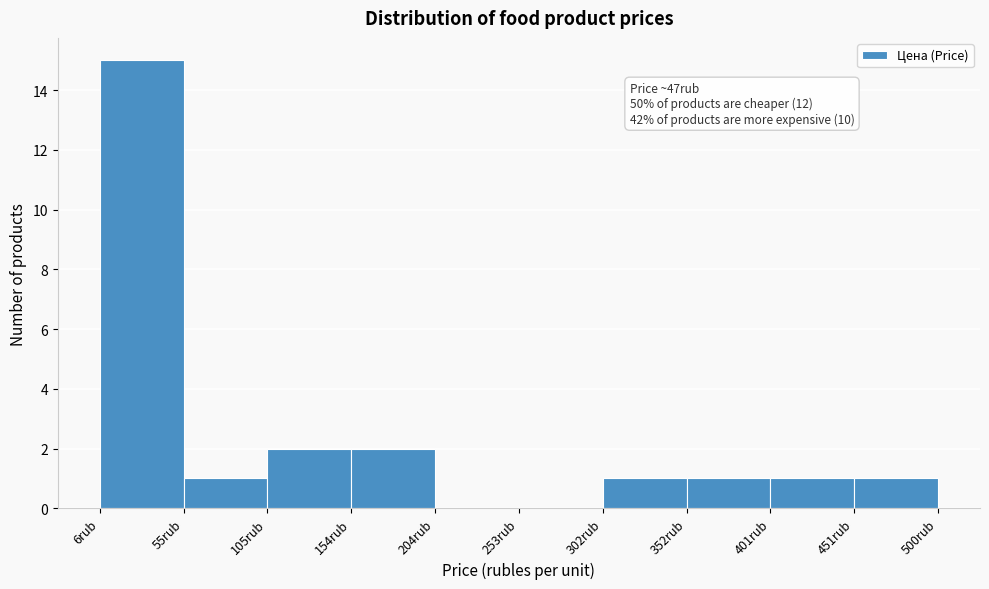

Which range on the x-axis has the tallest bar?

5 to 55